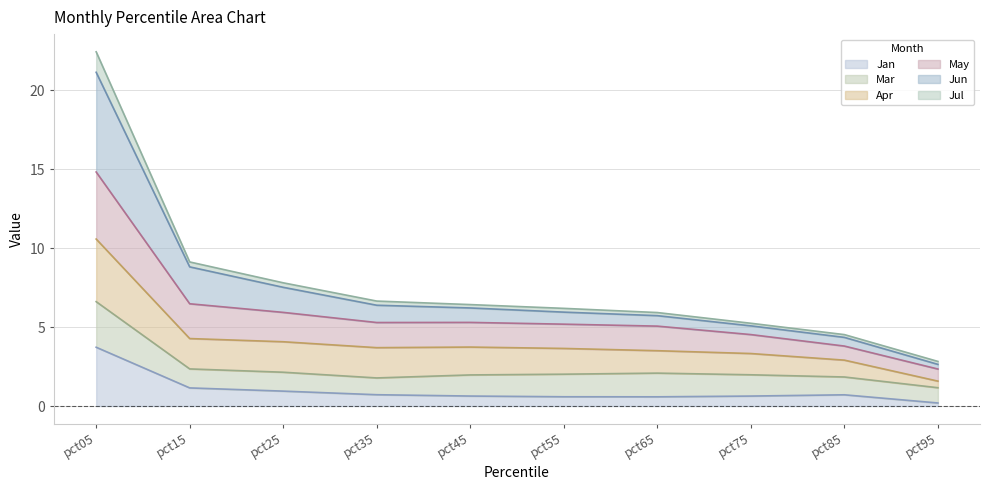

Where does the Jul series first go above 2?

pct05